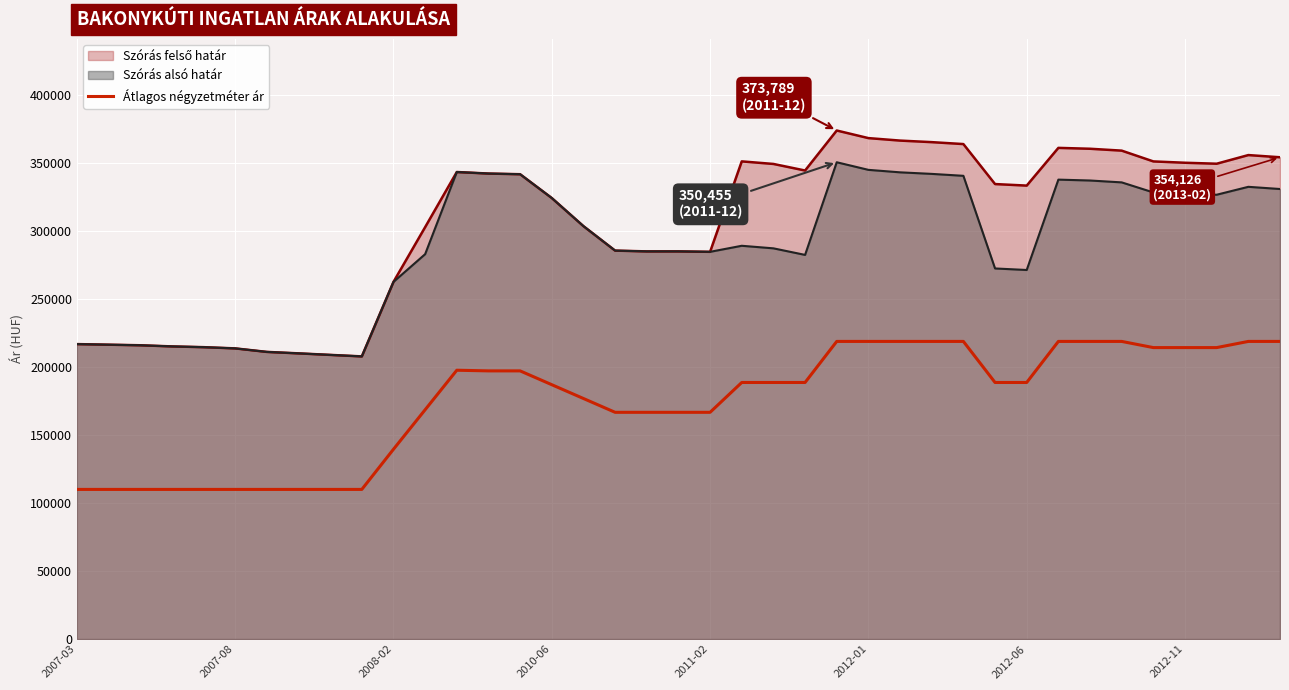

What is the spread (max minus min) of values at 2012-01?

149430